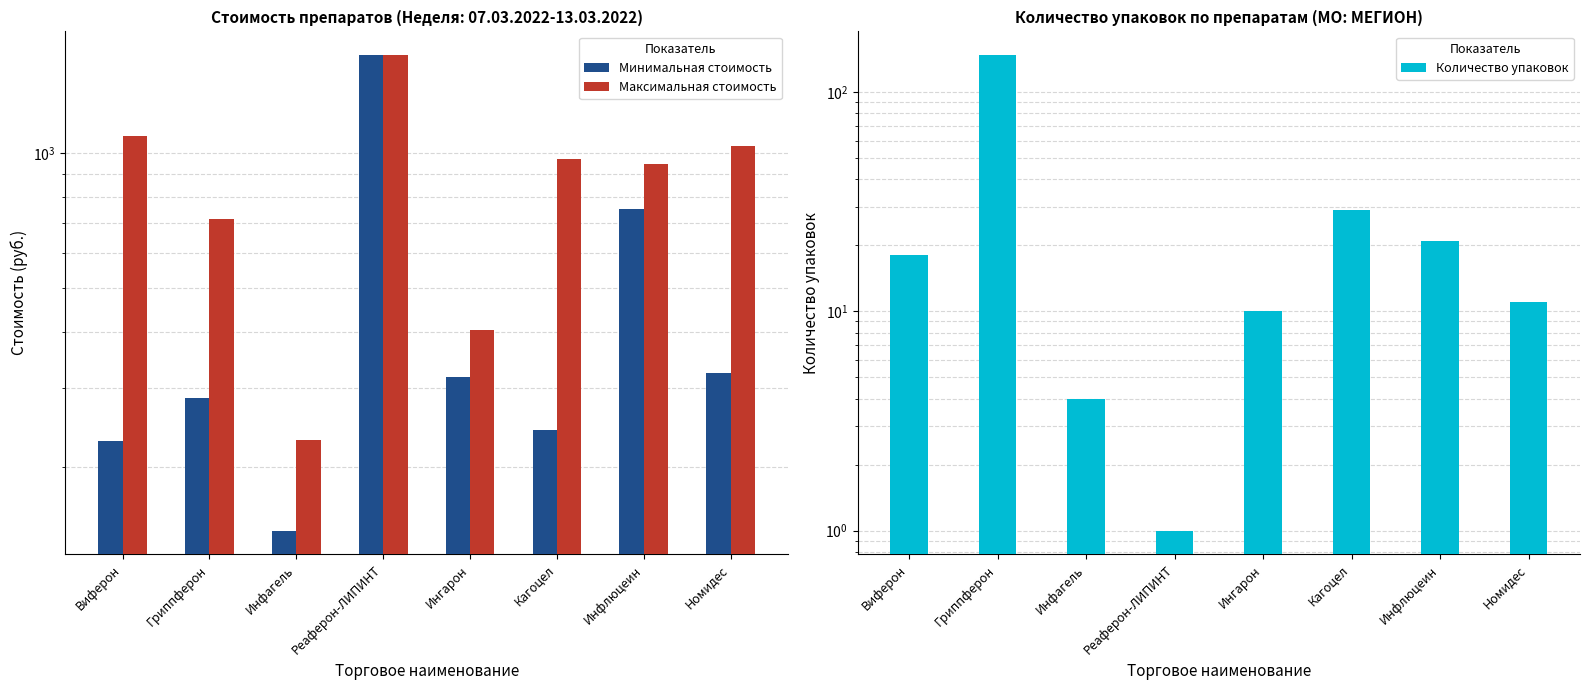

Which series has the largest total across all categories?

Максимальная стоимость